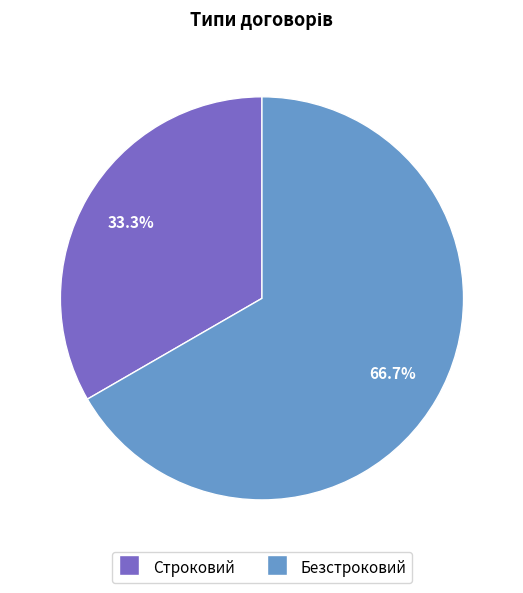

Which category has the smallest portion of the pie?

Строковий